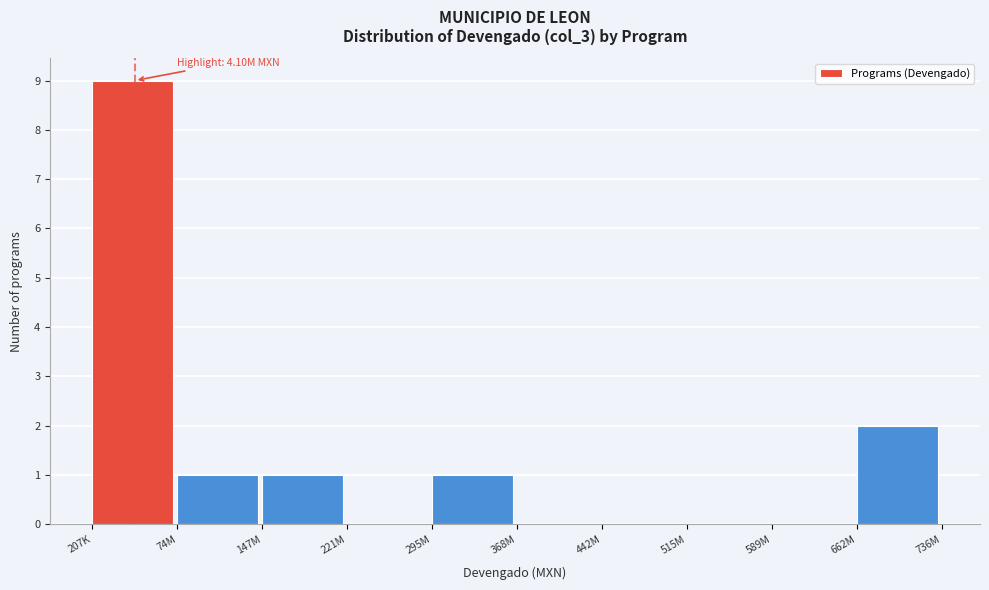

Reading left to right, what are all the values shown in this chart?

207K=9	74M=1	147M=1	221M=0	295M=1	368M=0	442M=0	515M=0	589M=0	662M=2